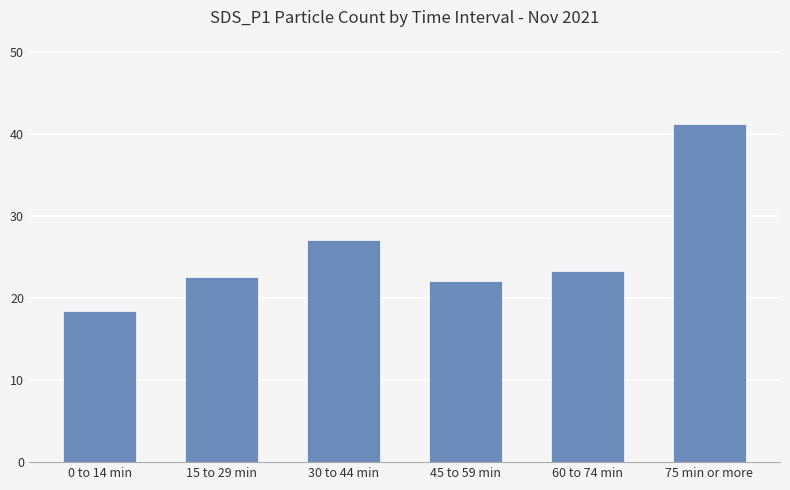

Which has a higher value, 75 min or more or 60 to 74 min?

75 min or more